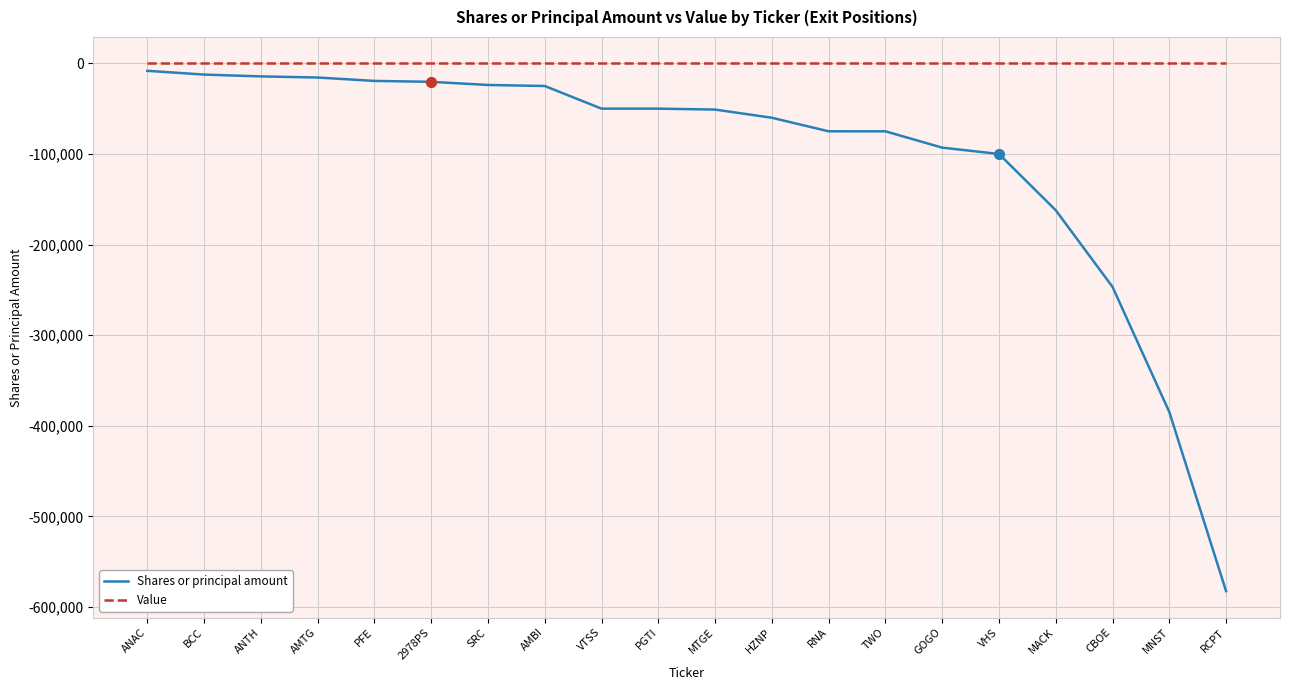

What are all the series names shown in the legend?

Shares or principal amount, Value